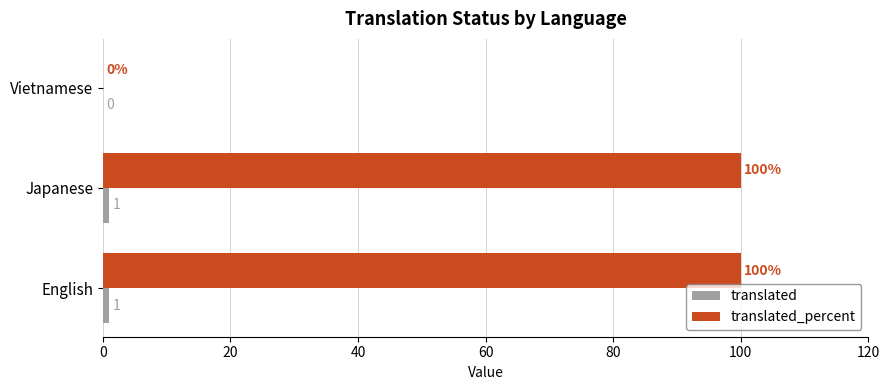

What is the maximum value shown in the chart?

100